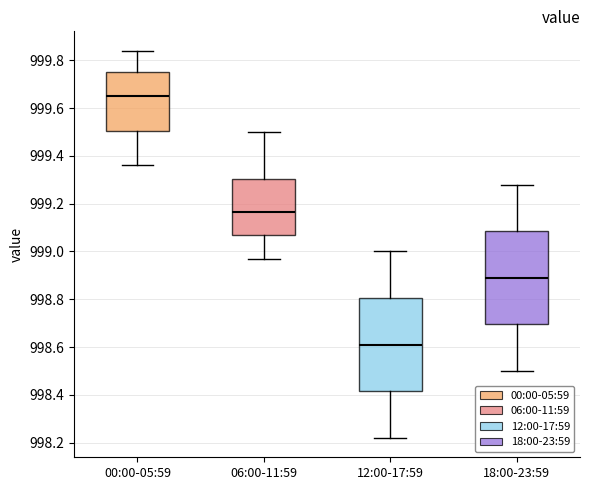

Reading left to right, transcribe this box plot: for each box, give where its median line is, the range the box spans, and where its two whiskers end, as read against the y-axis. The values are not printed on the chart, so give them approximately, as read against the axis.

00:00-05:59: median 999.66, box 999.50 to 999.76, whiskers 999.36 to 999.84
06:00-11:59: median 999.16, box 999.06 to 999.30, whiskers 998.98 to 999.50
12:00-17:59: median 998.62, box 998.42 to 998.80, whiskers 998.22 to 999.00
18:00-23:59: median 998.90, box 998.70 to 999.08, whiskers 998.50 to 999.28